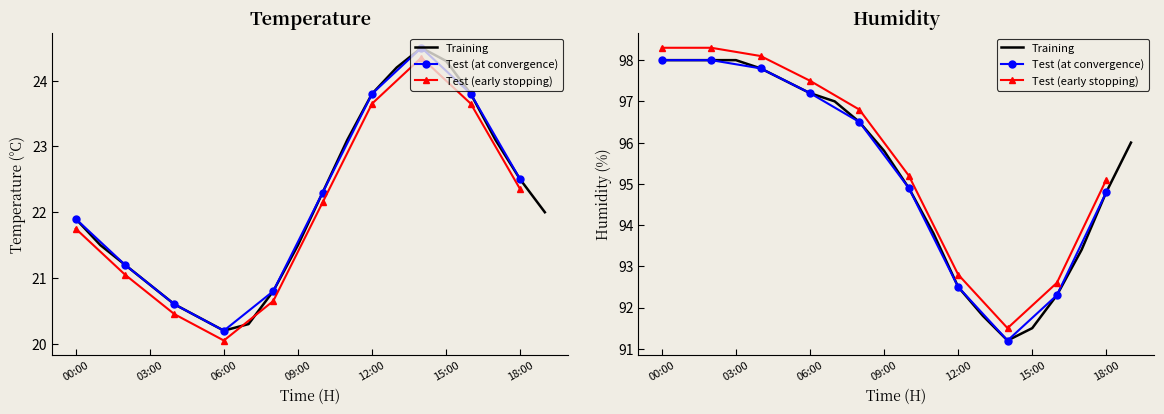

Which category has the highest value in the humidity series?

00:00